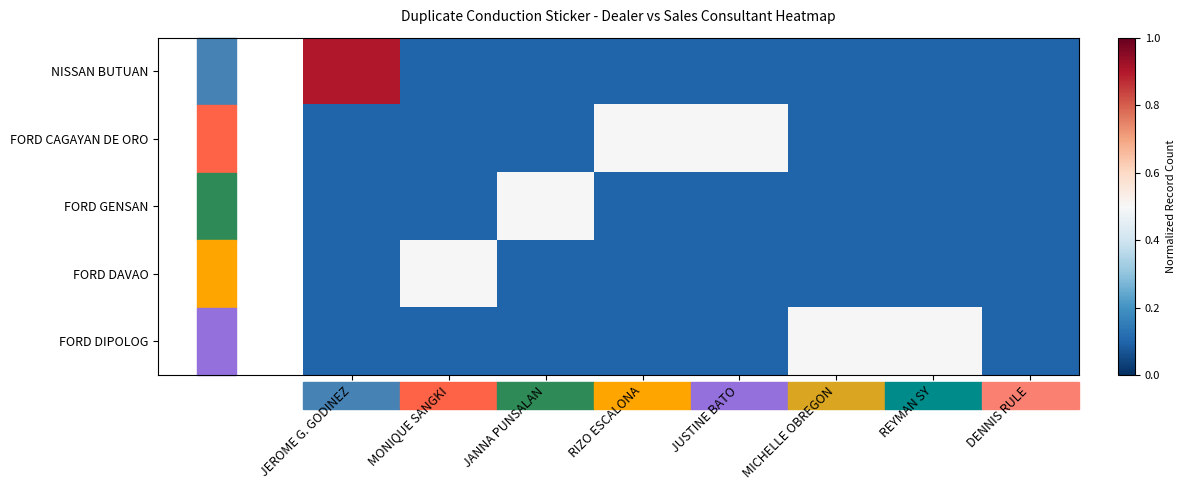

Rank the series by their maximum value, from highest to lowest.

NISSAN BUTUAN, FORD CAGAYAN DE ORO, FORD GENSAN, FORD DAVAO, FORD DIPOLOG